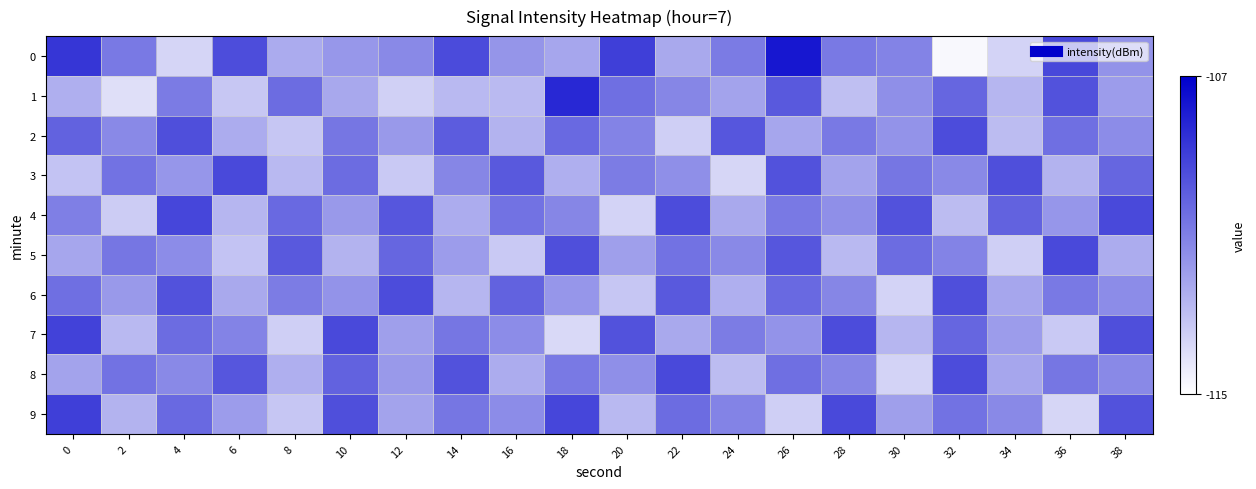

What is the spread (max minus min) of values at 18?

5.5